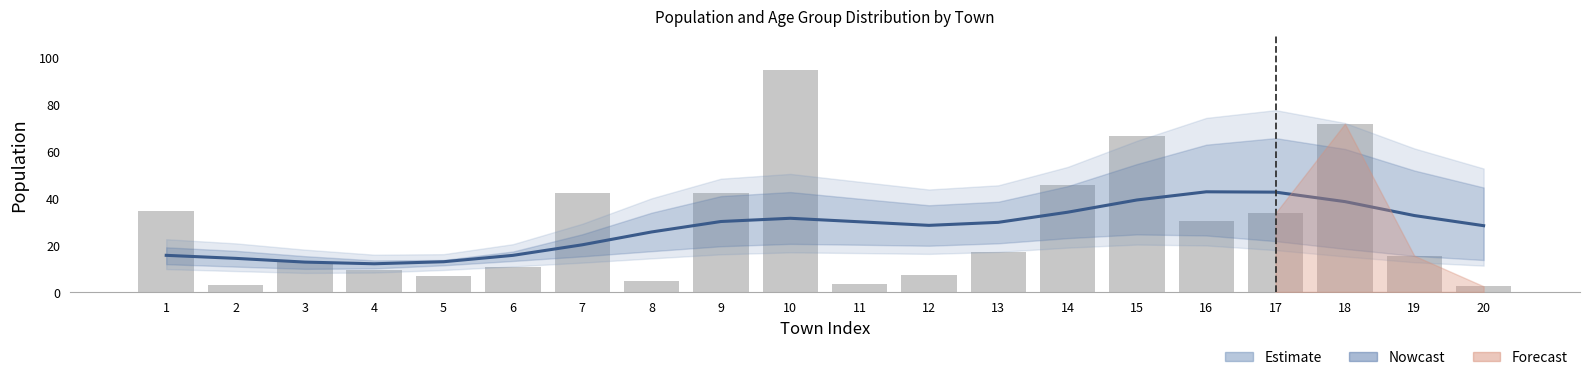

List the labels in order of value, largest first.

10, 18, 15, 14, 7, 9, 1, 17, 16, 13, 19, 3, 6, 4, 12, 5, 8, 11, 2, 20